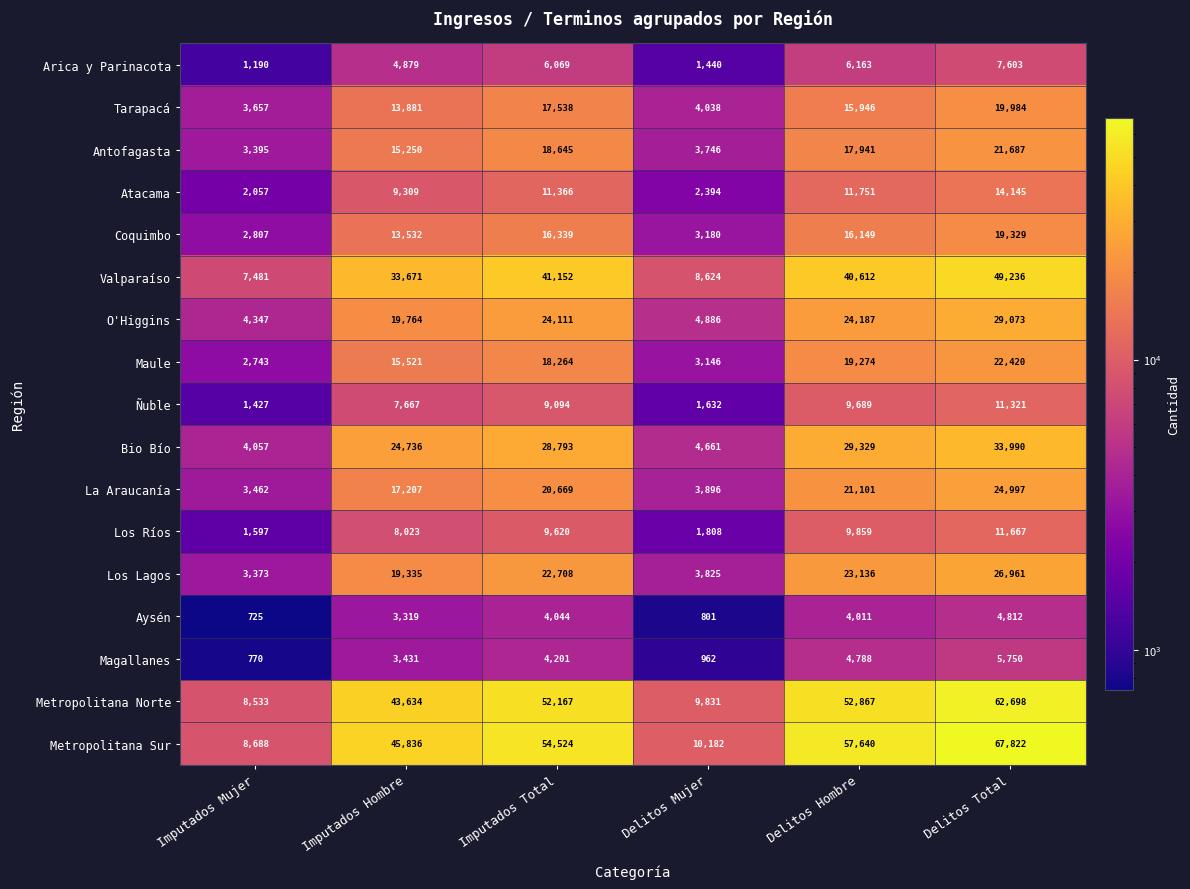

What is the total value across all series at Imputados Mujer?

60309